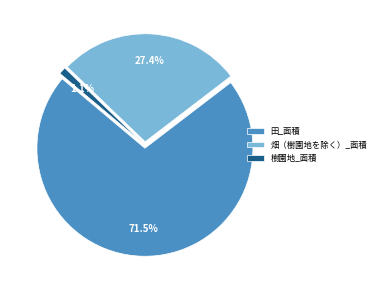

How much of the chart is everything except 畑（樹園地を除く）_面積?

72.6%